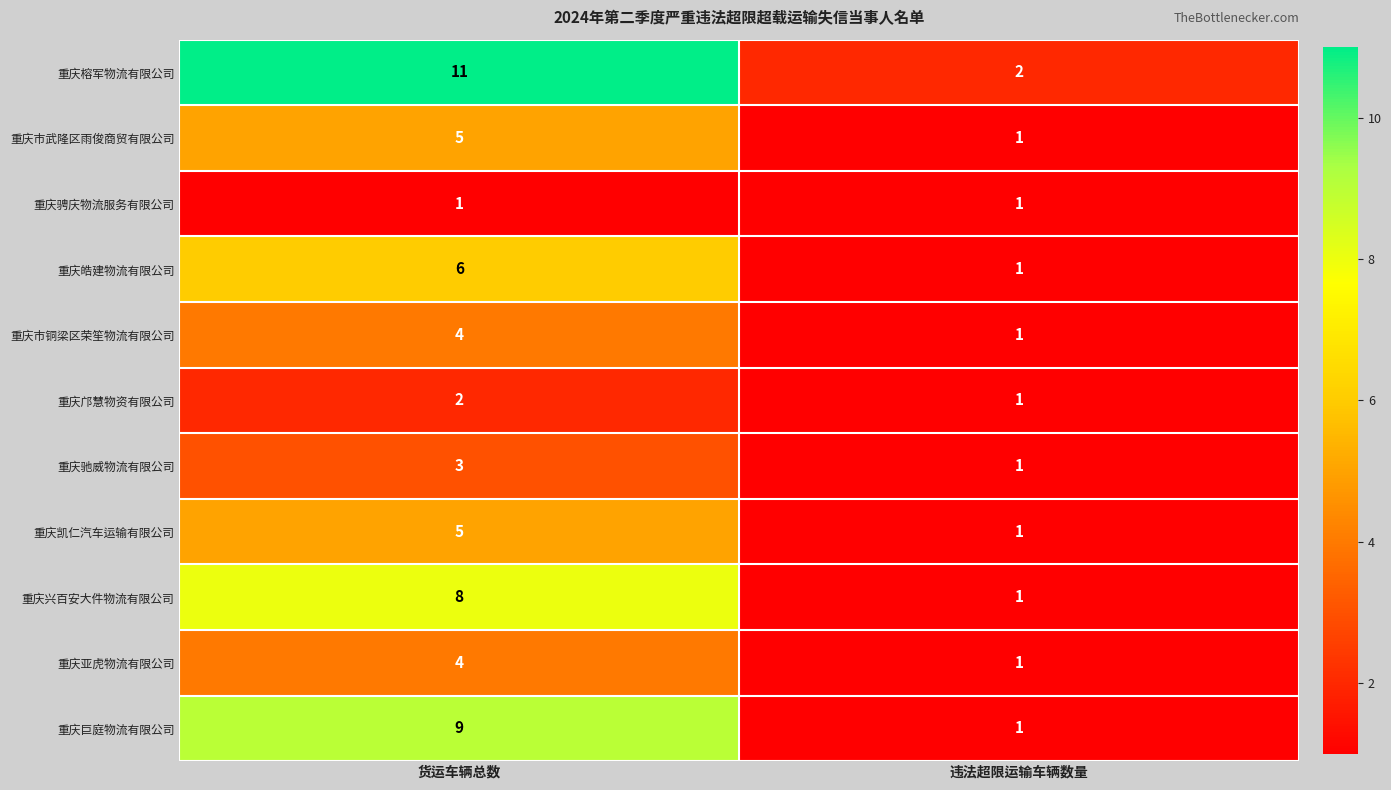

Where is 重庆榕军物流有限公司 nearest to the value 6?

违法超限运输车辆数量